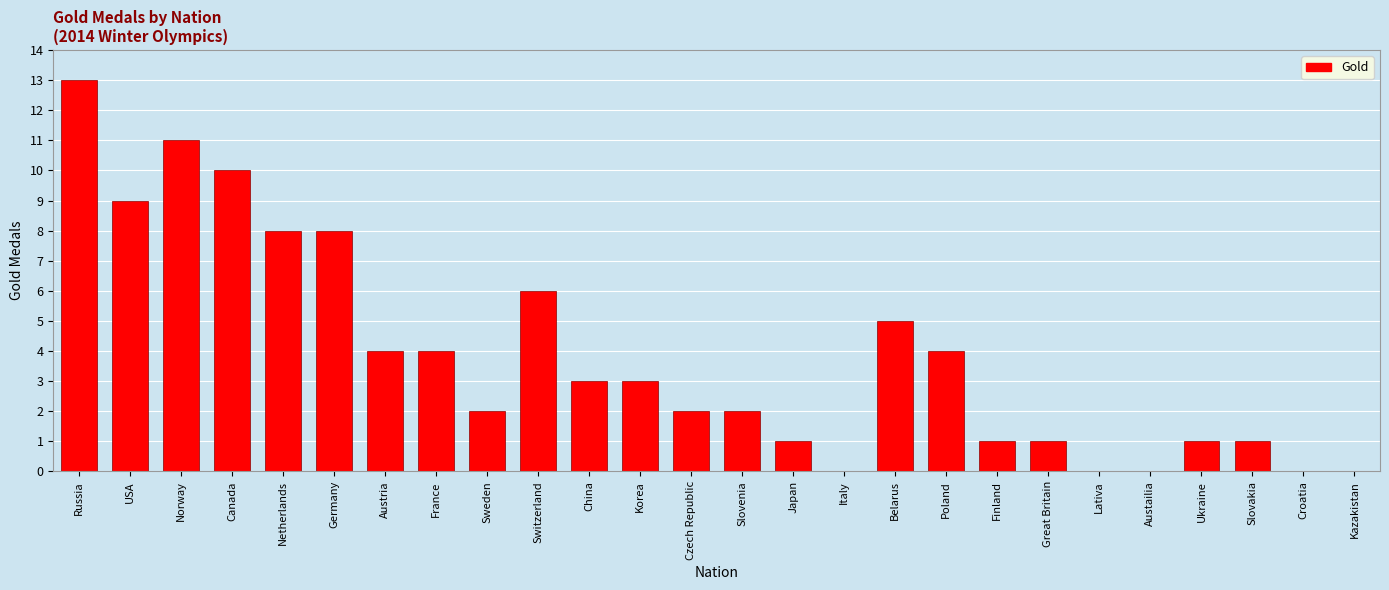

Reading left to right, what are all the values shown in this chart?

Russia=13	USA=9	Norway=11	Canada=10	Netherlands=8	Germany=8	Austria=4	France=4	Sweden=2	Switzerland=6	China=3	Korea=3	Czech Republic=2	Slovenia=2	Japan=1	Italy=0	Belarus=5	Poland=4	Finland=1	Great Britain=1	Lativa=0	Austailia=0	Ukraine=1	Slovakia=1	Croatia=0	Kazakistan=0